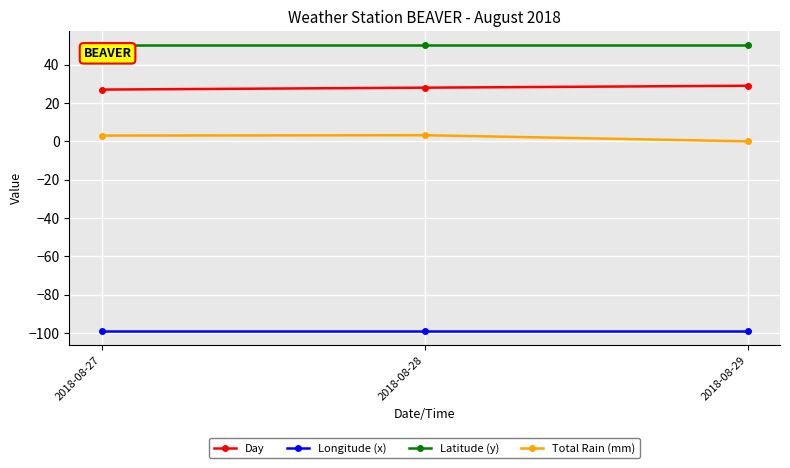

True or false: Day has a value of 17.1 at 2018-08-28.

False